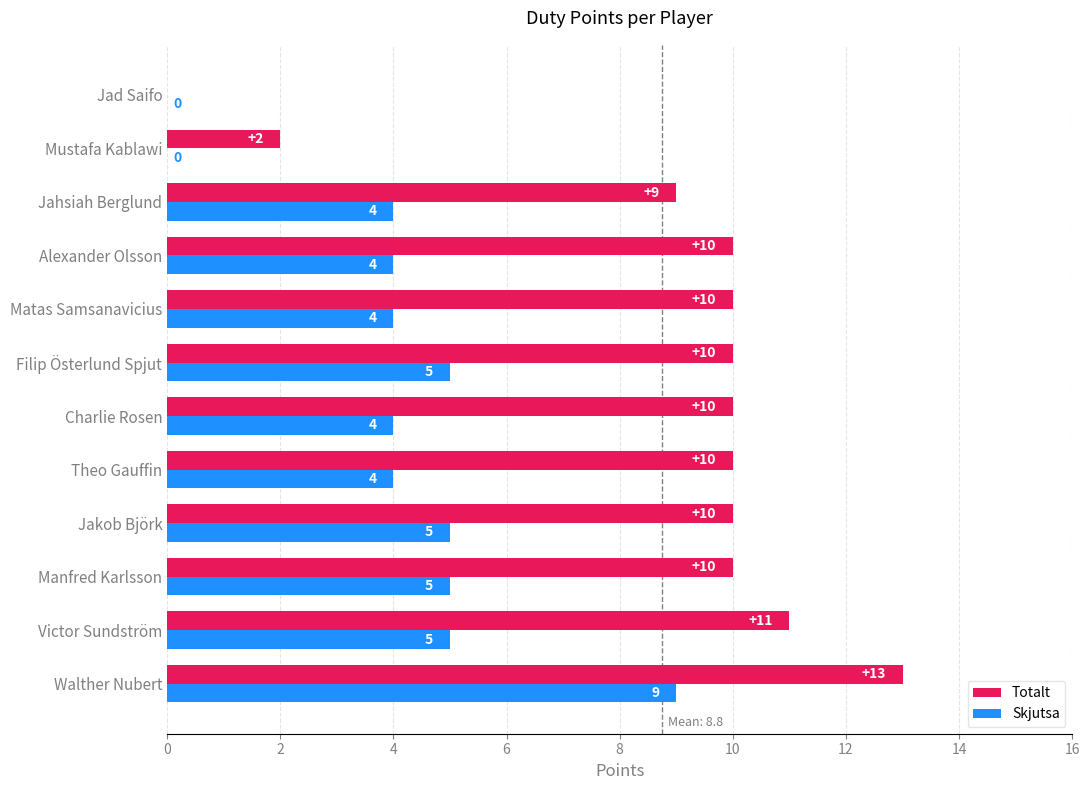

What is the sum of all Skjutsa values?

49